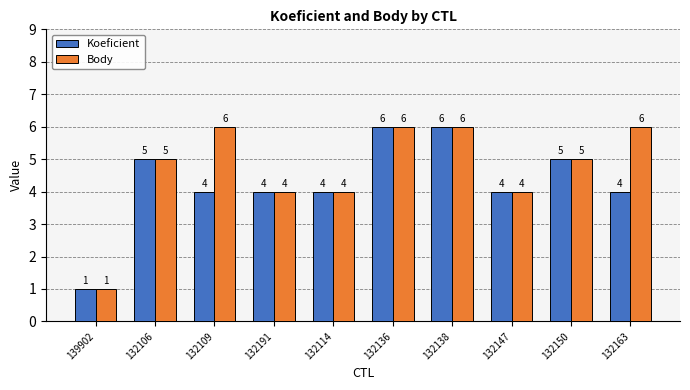

List the series in order of their overall mean, lowest first.

Koeficient, Body